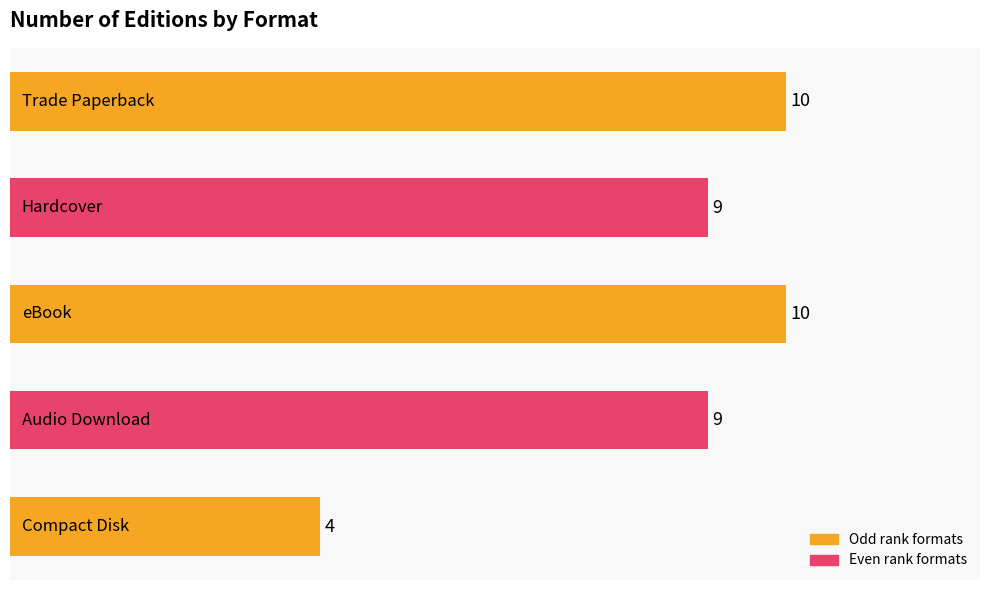

What is the sum of all values?

42